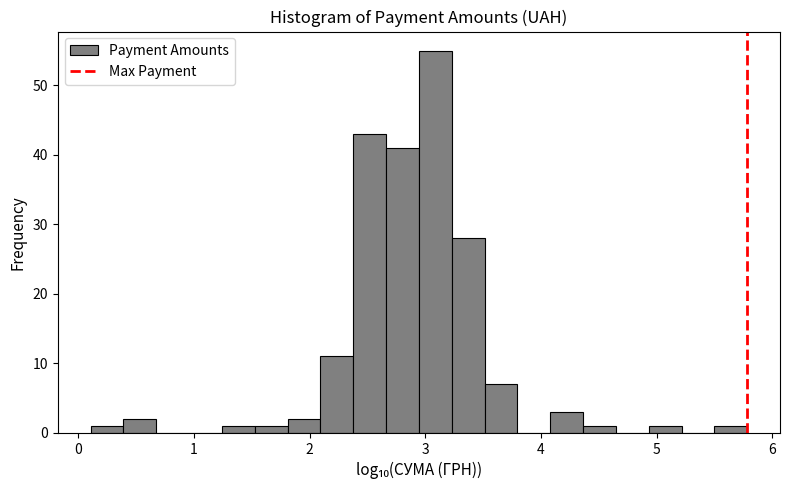

Read against the x-axis, roughly where is the centre of the tallest bar?

3.1